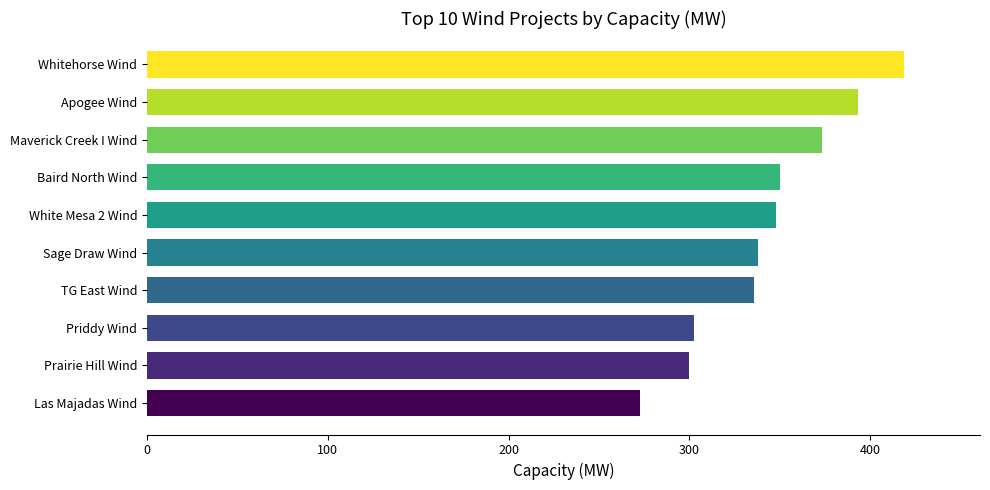

True or false: the data shows 685.6 at Whitehorse Wind.

False